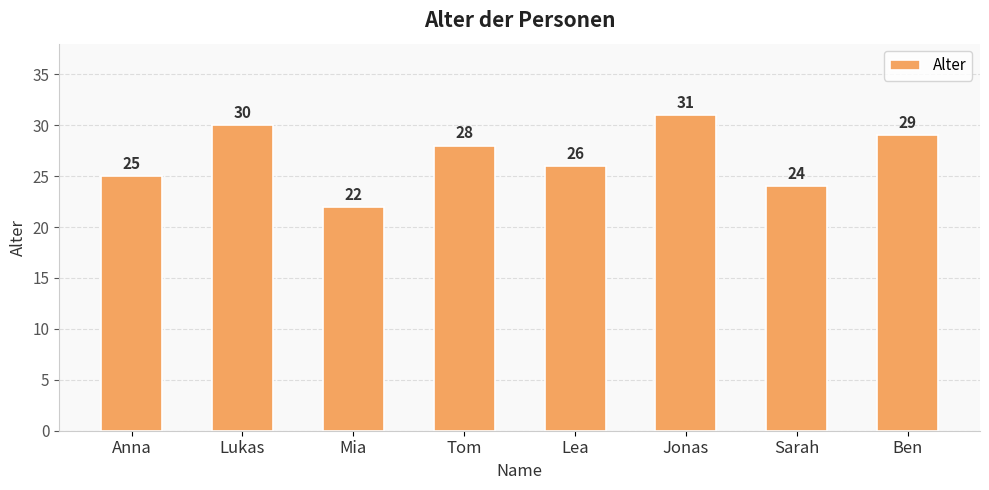

What is the change in value from Mia to Tom?

+6